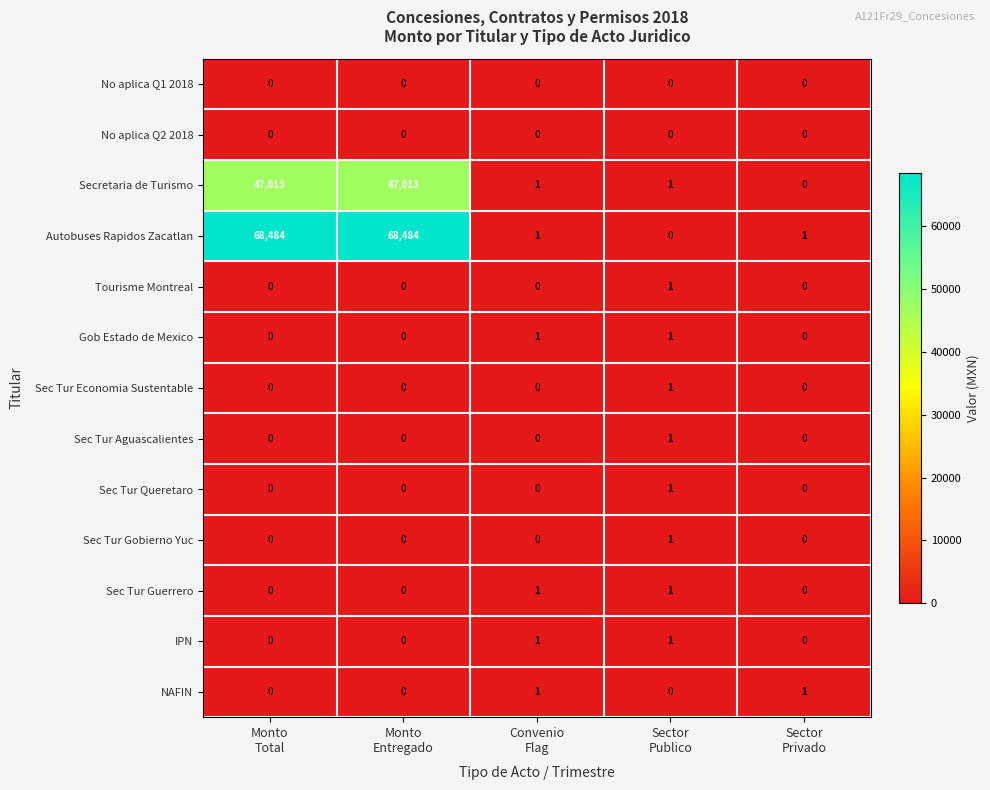

Which series has the widest spread of values?

Autobuses Rapidos Zacatlan